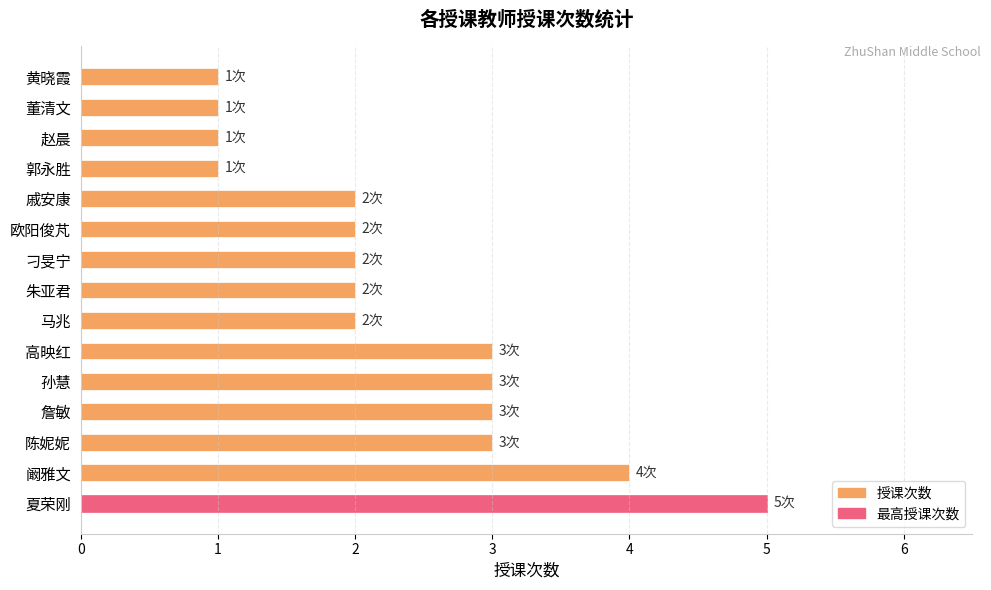

Does the chart contain any negative values?

No